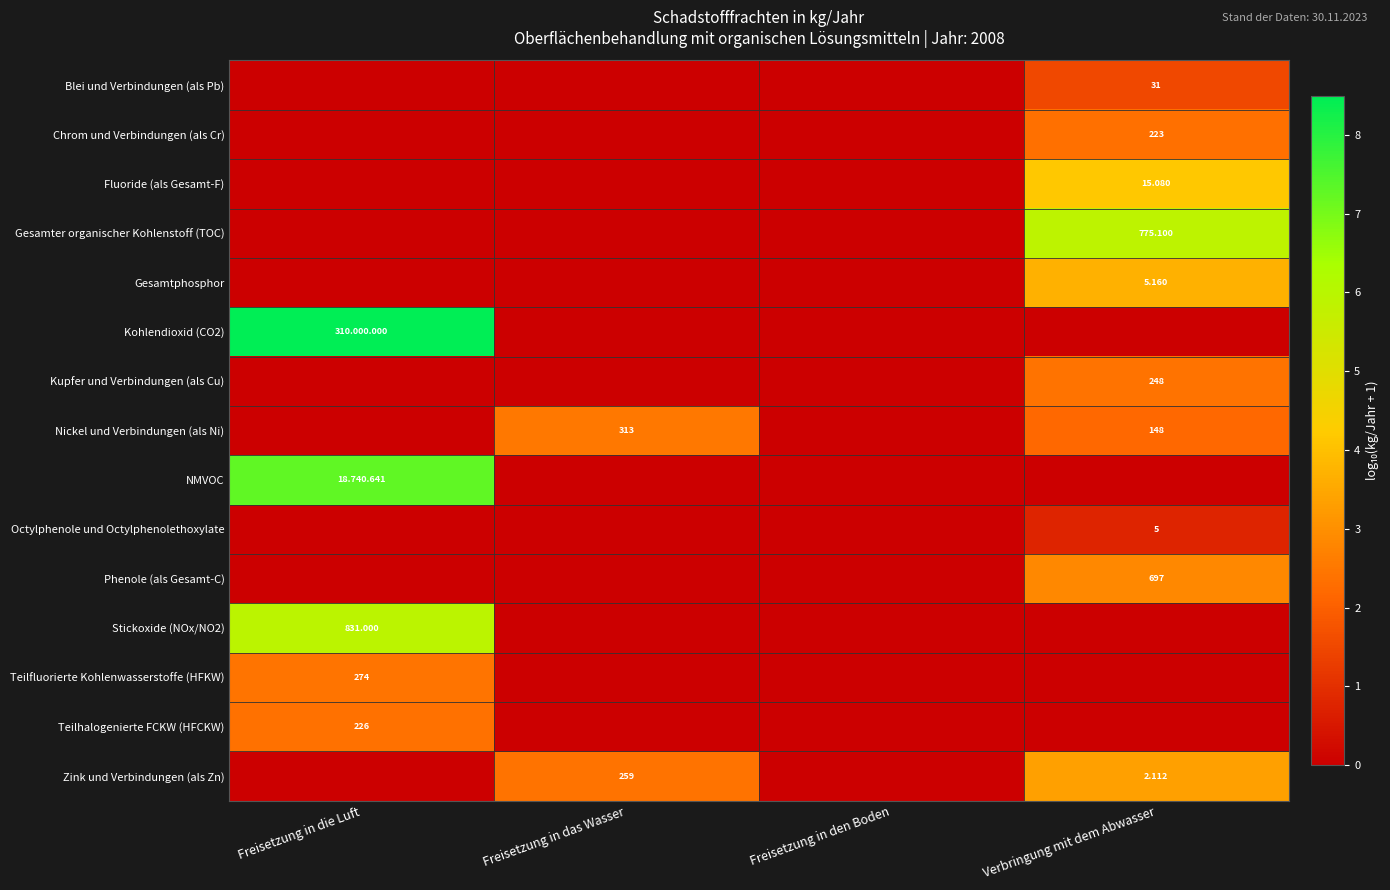

Count the Chrom und Verbindungen (als Cr) values in the range 0 to 2.

3